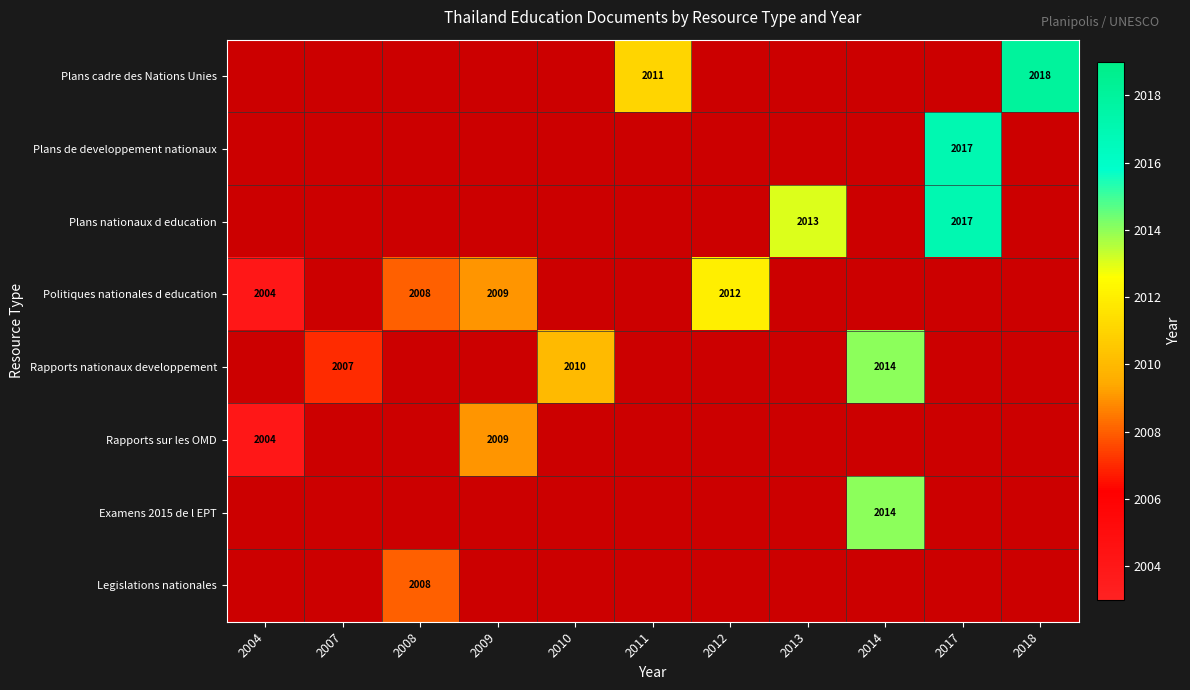

The value of Plans cadre des Nations Unies at 2018 is 2018. True or false?

True